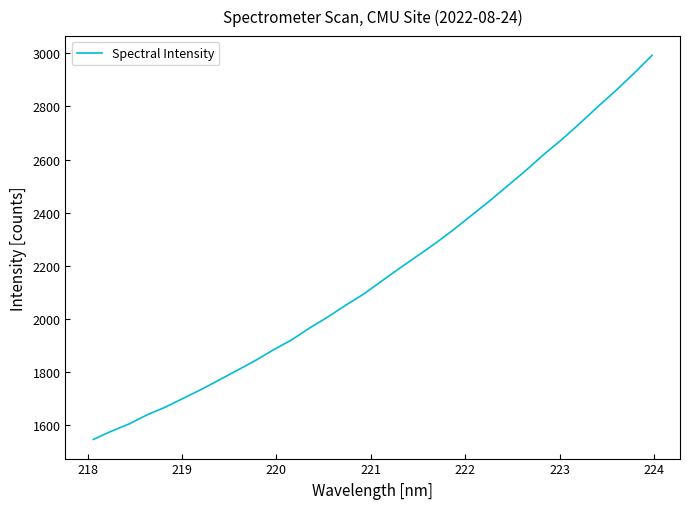

What is the smallest value displayed?

1544.7